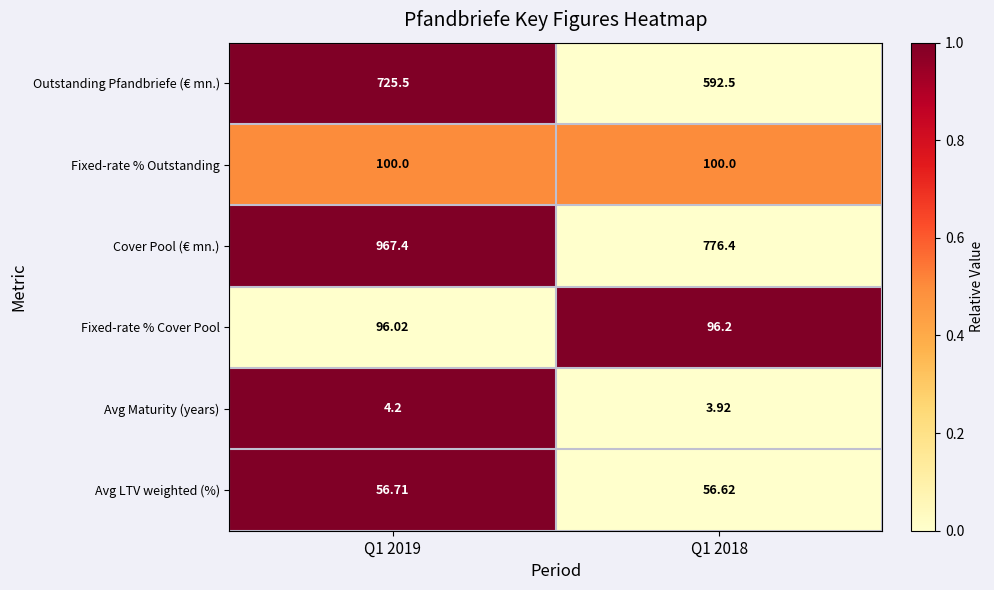

Which series has the widest spread of values?

Cover Pool (€ mn.)